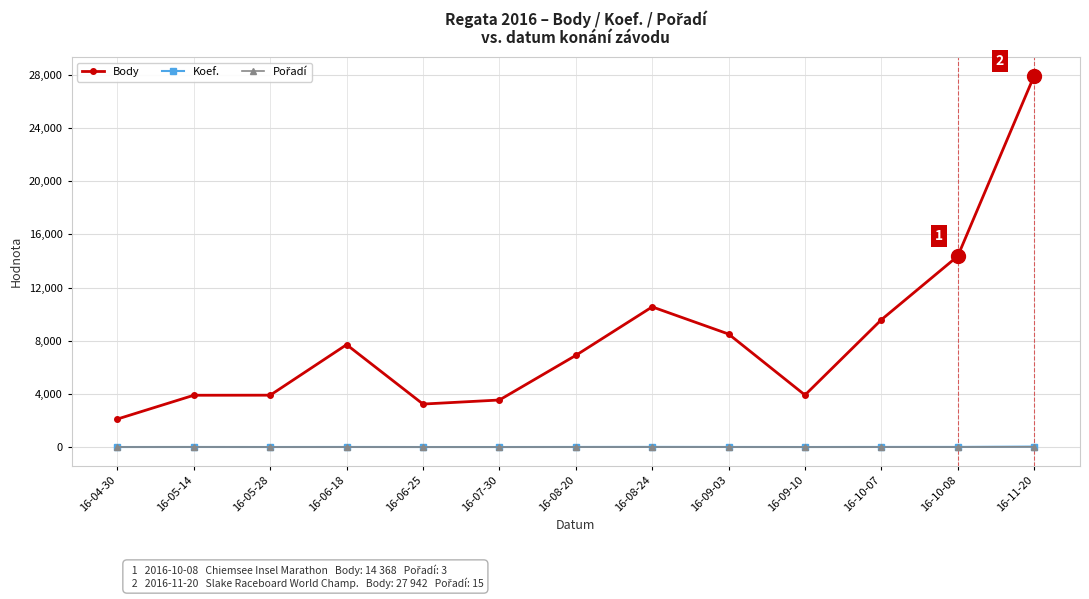

At which category is the sum across all series the highest?

16-11-20